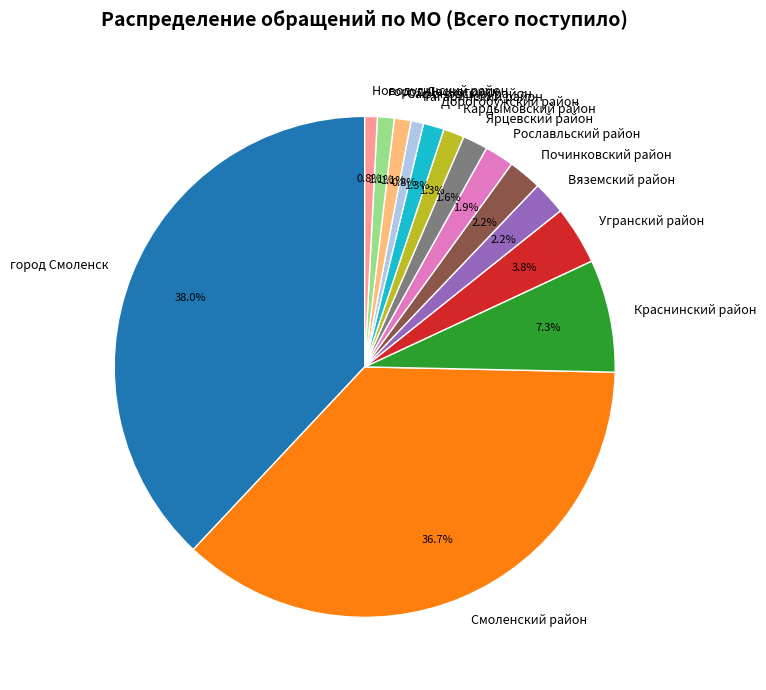

What is the ratio of the value at Новодугинский район to the value at Кардымовский район?

0.6